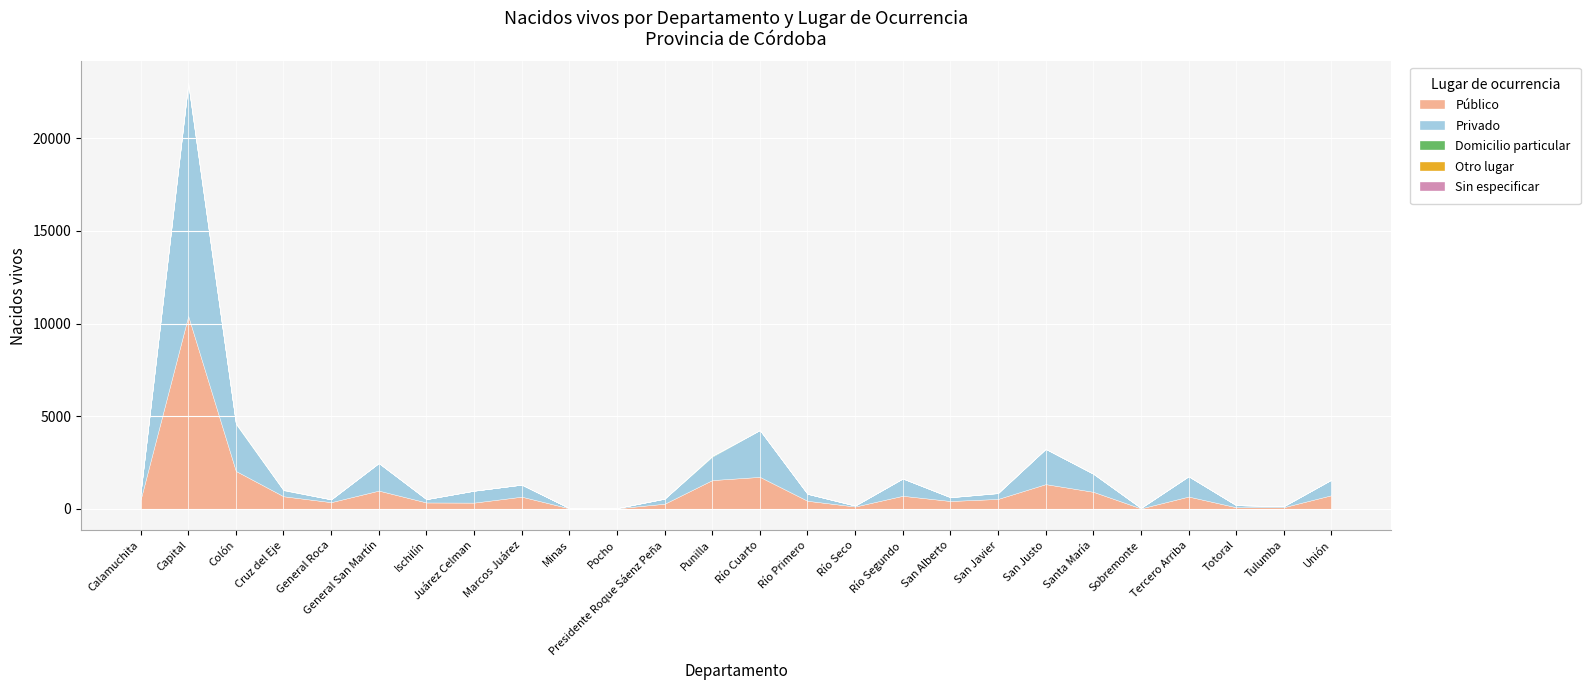

How many values in the Privado series are below 376?

13